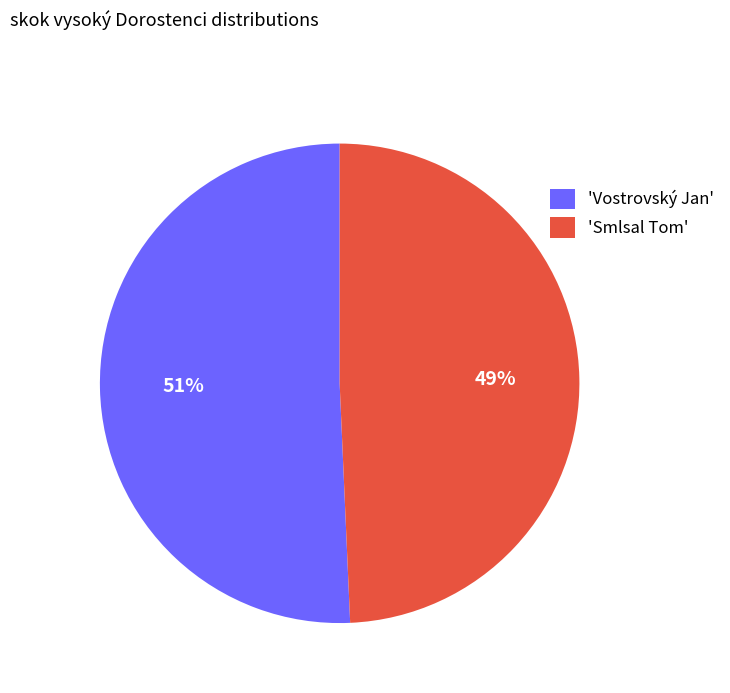

To the nearest percent, what is the average slice percentage?

50%